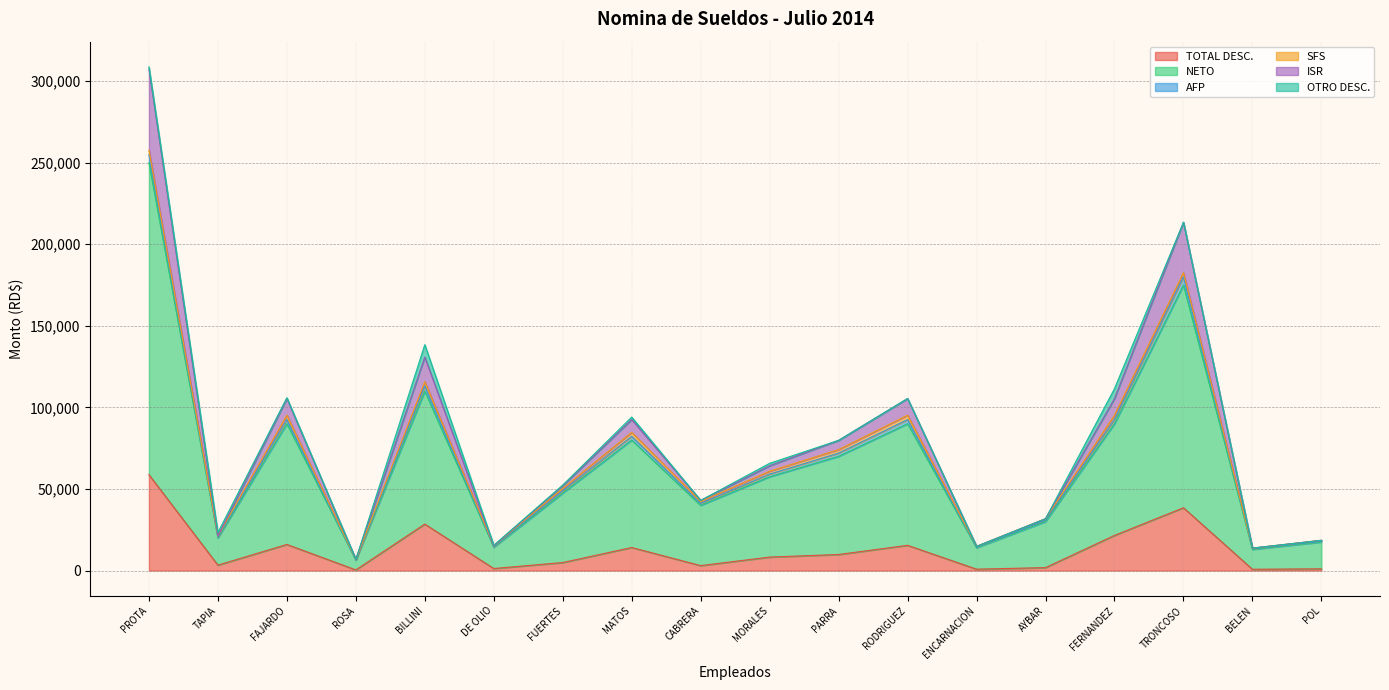

Which category has the lowest value in the ISR series?

ROSA